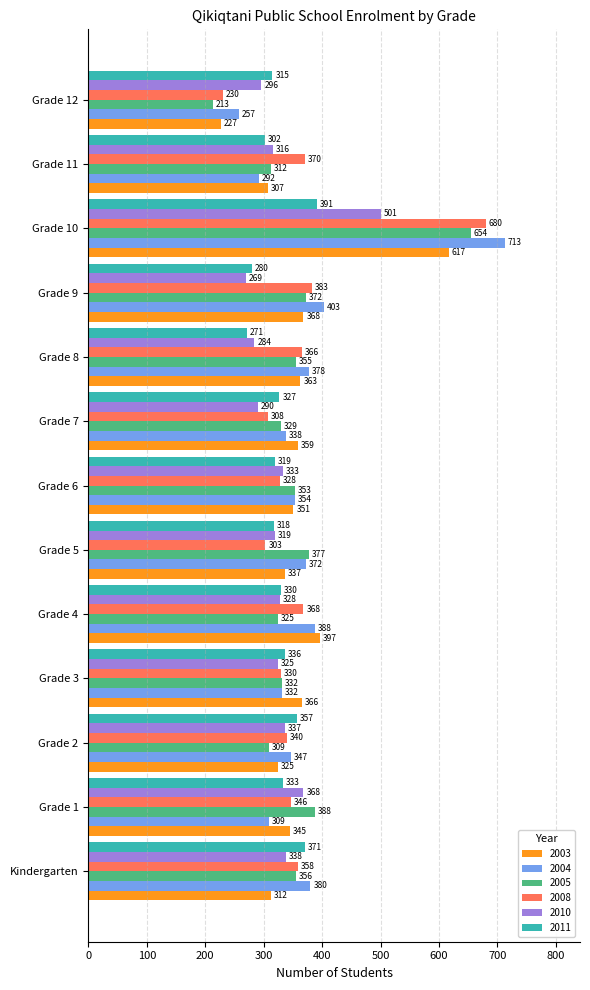

How many values in the 2010 series are below 325?

6